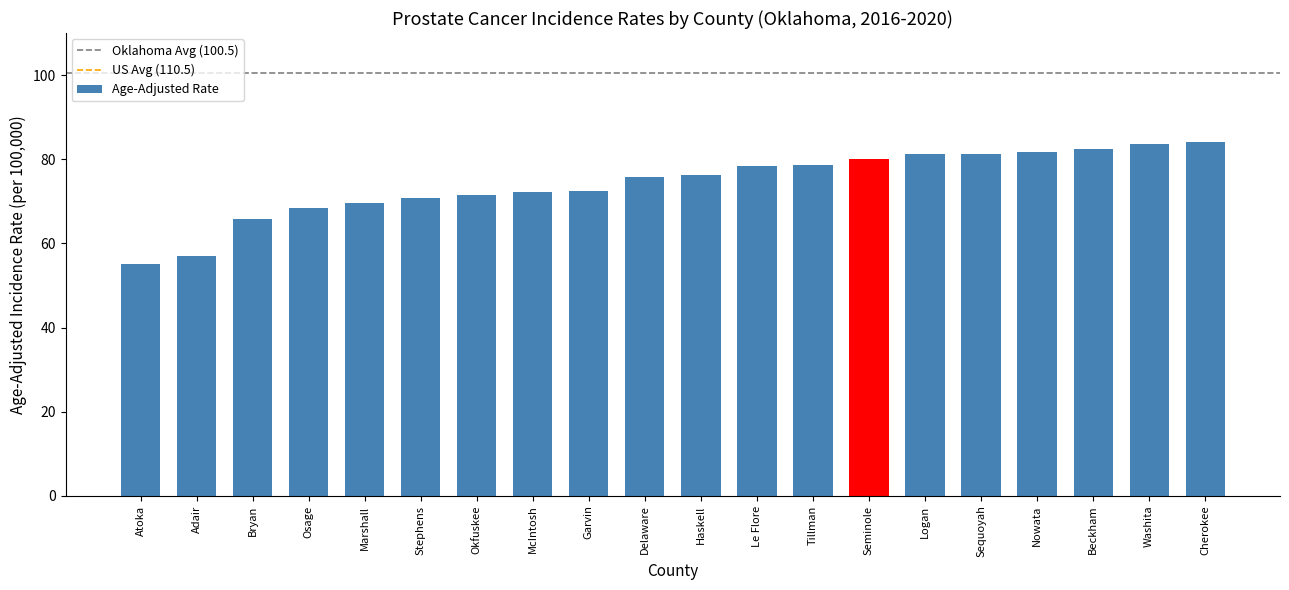

What value does the data have at McIntosh?

72.2